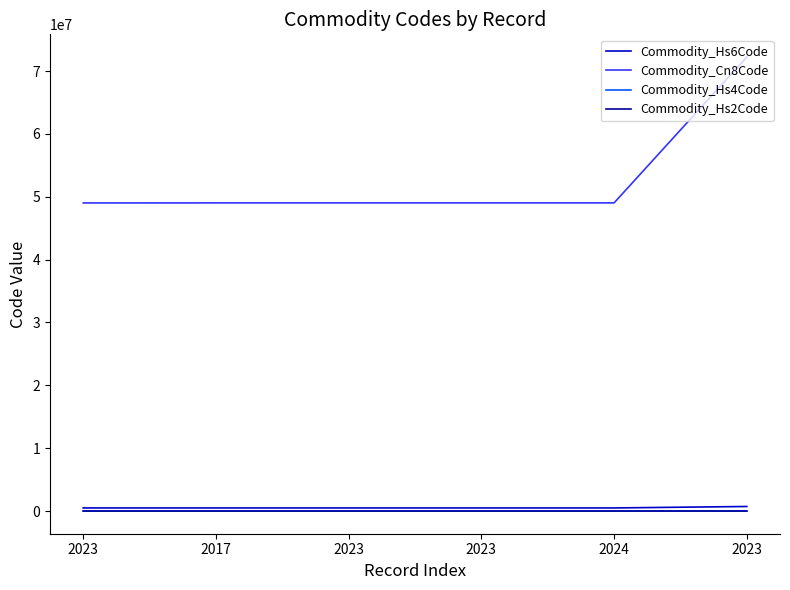

True or false: Commodity_Hs4Code has a value of 8389 at 2024.

False